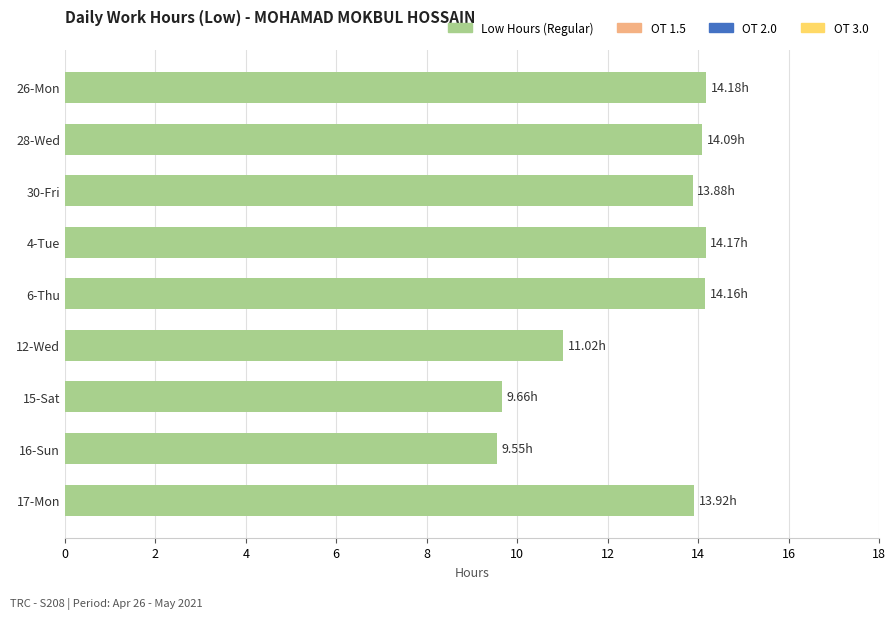

What is the ratio of the value at 26-Mon to the value at 4-Tue?

1.0